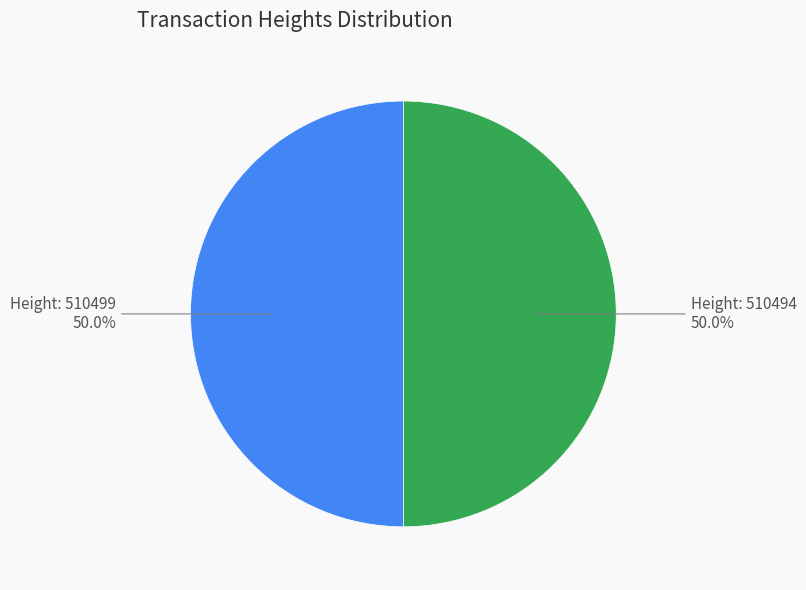

What is the ratio of the value at Height: 510499 to the value at Height: 510494?

1.0